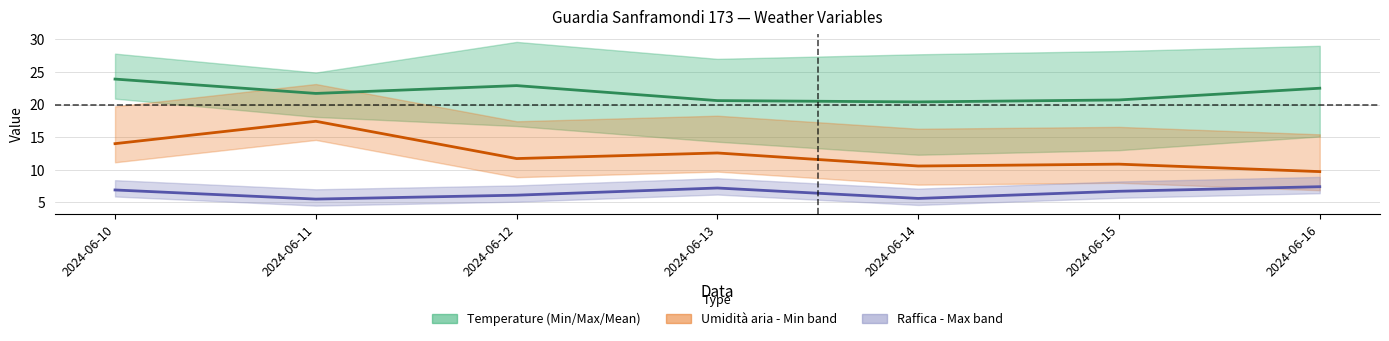

How many values in the Umidita_min series exceed 11?

4